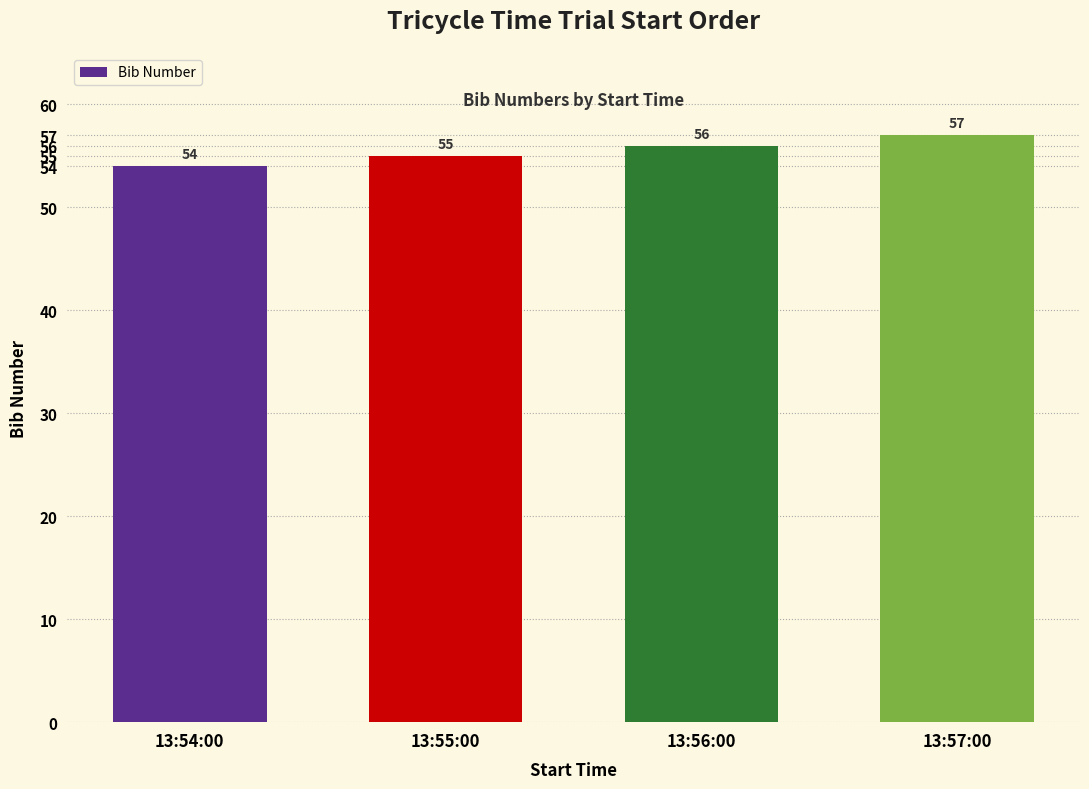

Reading left to right, transcribe all the data shown in this chart.

13:54:00=54	13:55:00=55	13:56:00=56	13:57:00=57